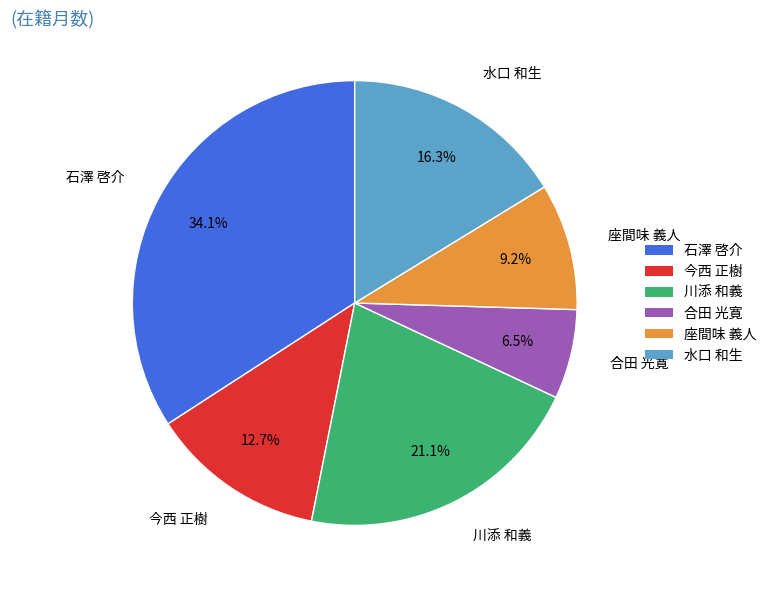

Which slice is the smallest?

合田 光寛